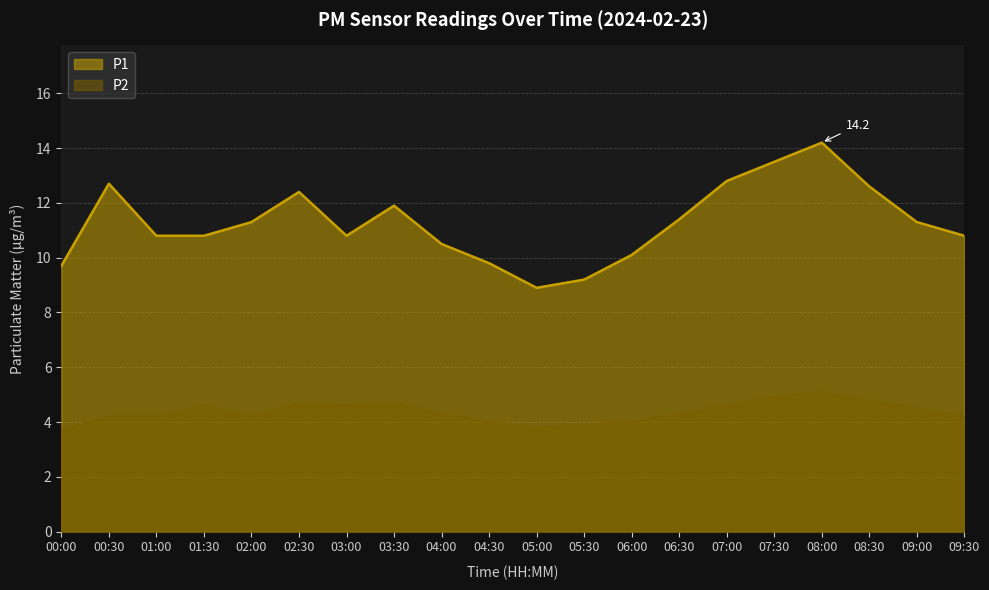

Between 04:30 and 07:00, which series saw the biggest shift?

P1